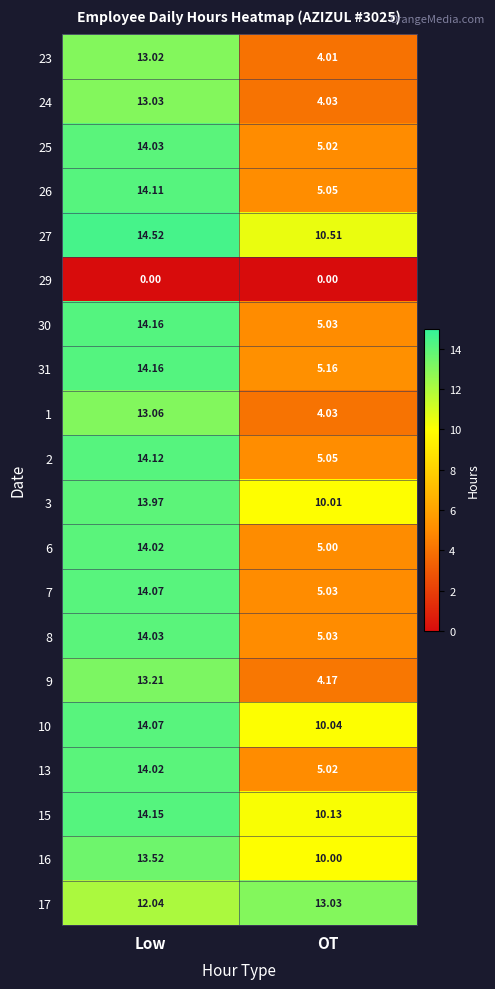

What is the total value across all series at Low?

261.3